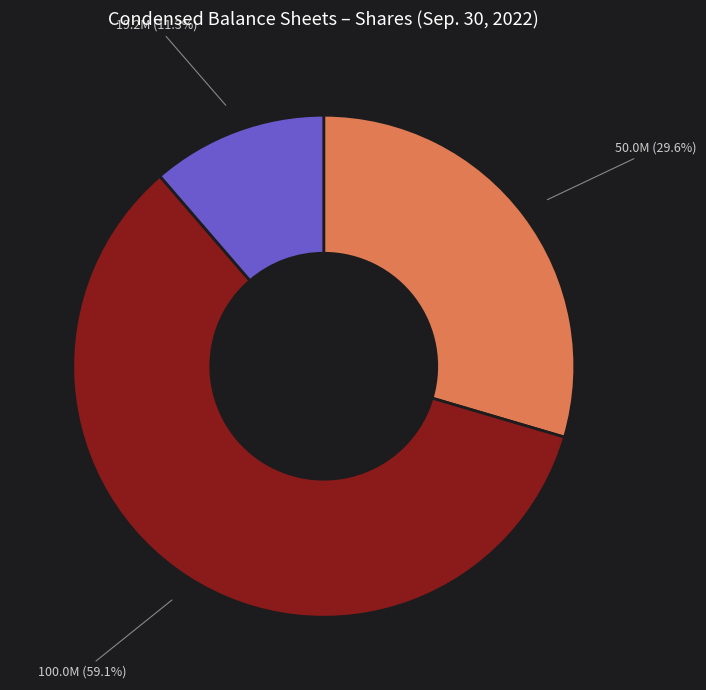

Is there any slice that represents more than half of the pie?

Yes